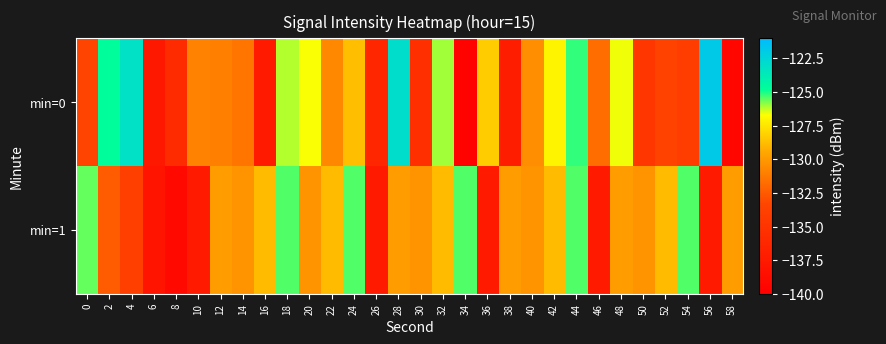

Which category has the lowest value across all series?

34